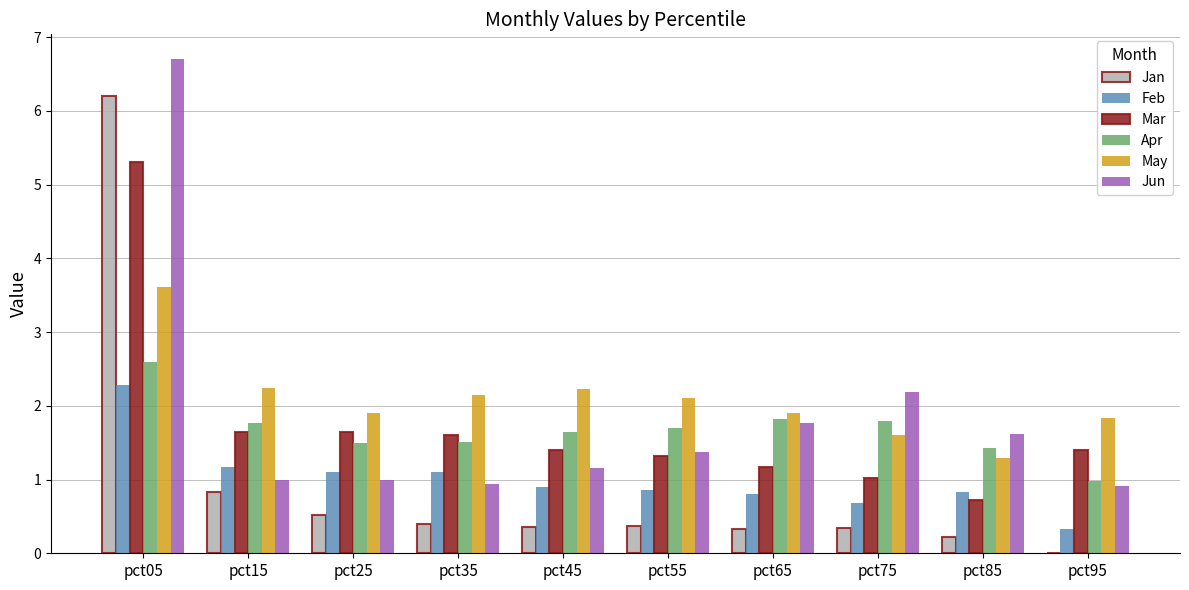

Between pct05 and pct55, which series saw the biggest shift?

Jan